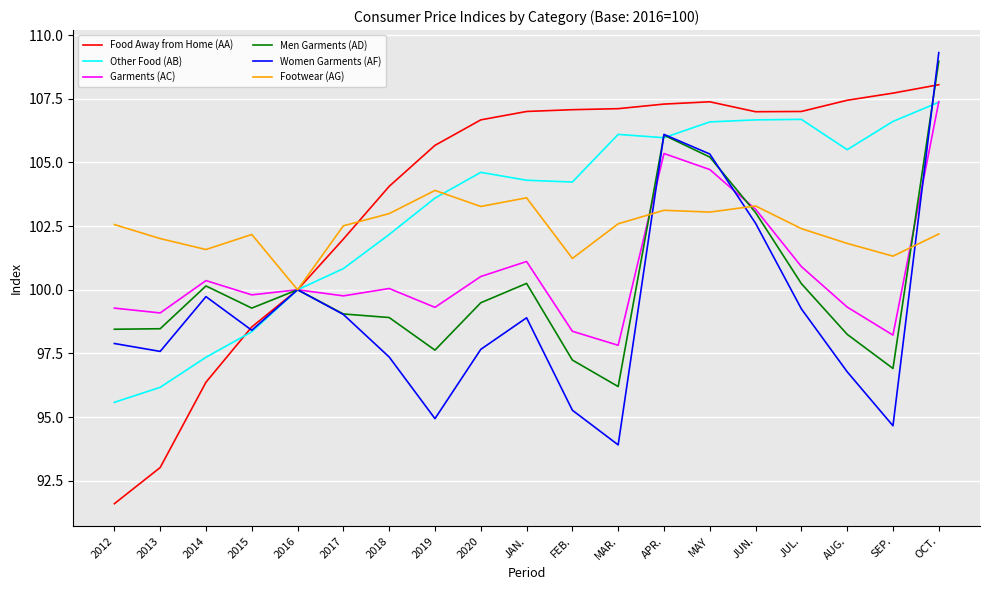

What is the spread (max minus min) of values at 2020?

9.0